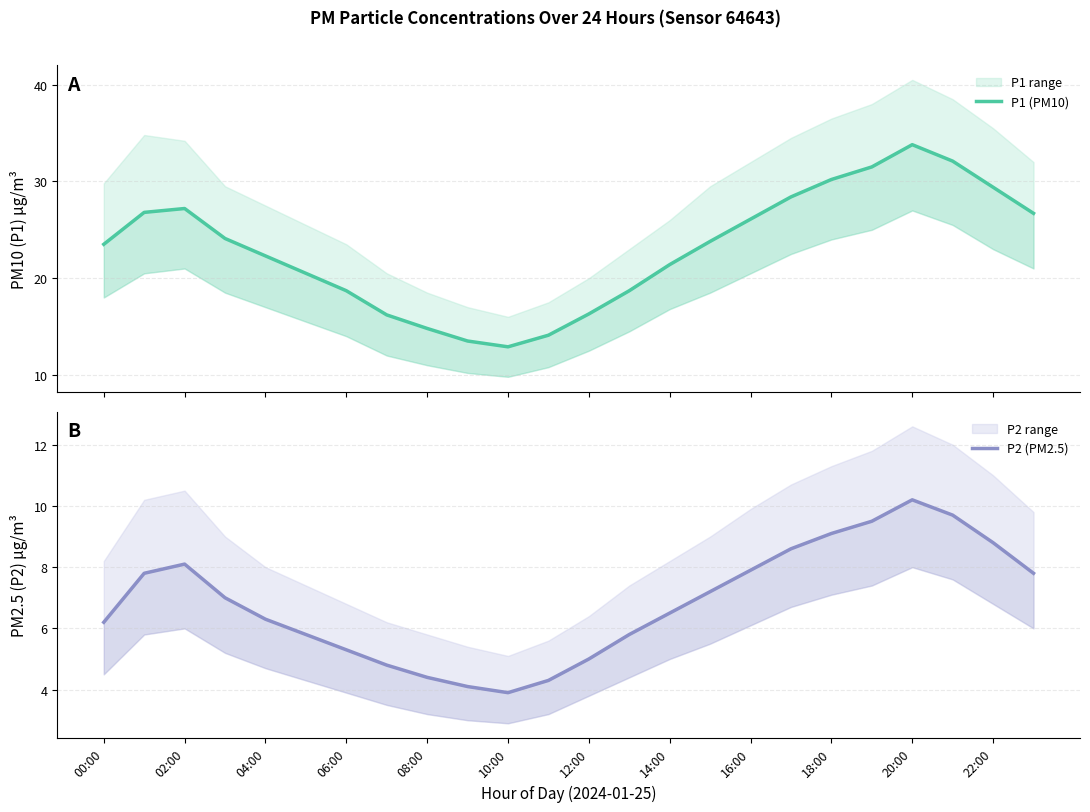

True or false: P1 (PM10) has a value of 41.7 at 06:00.

False